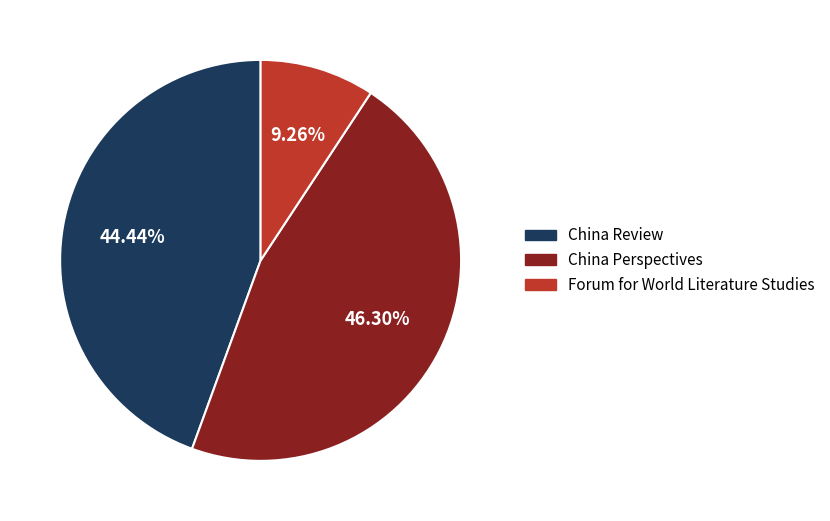

Approximately how many times larger is the value at China Perspectives compared to Forum for World Literature Studies?

5.0